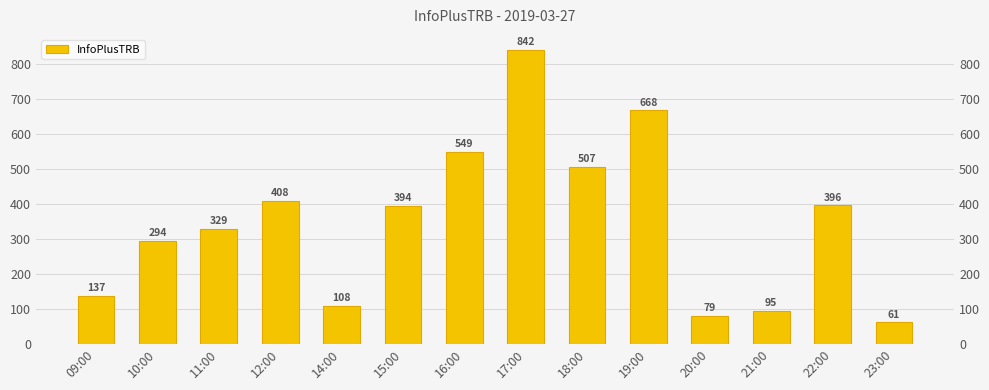

At which label does the data first exceed 394?

12:00